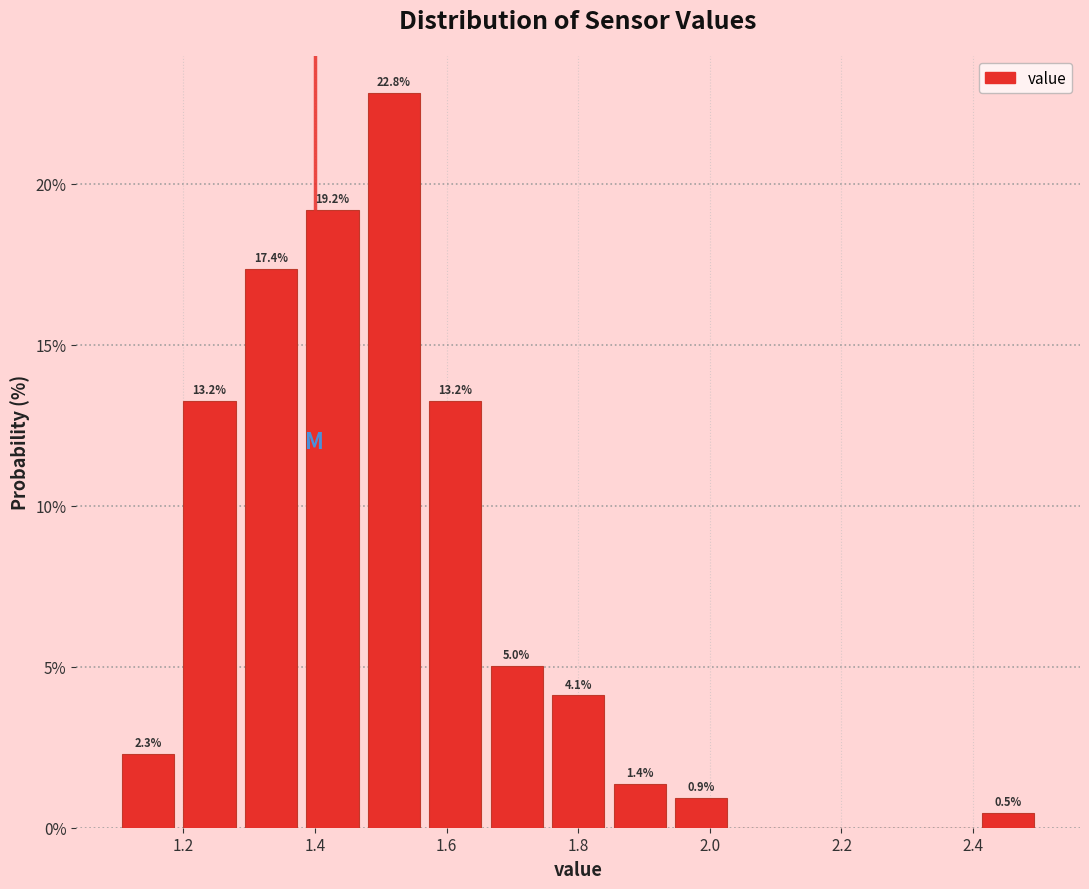

Which range on the x-axis has the tallest bar?

1.48 to 1.56